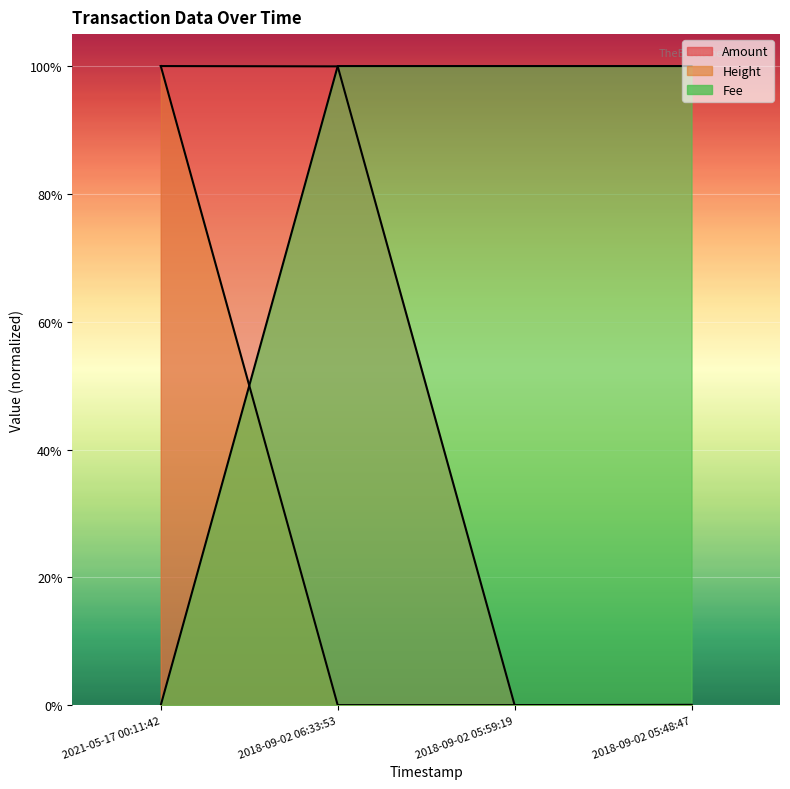

What is the maximum value for Height?

1.0